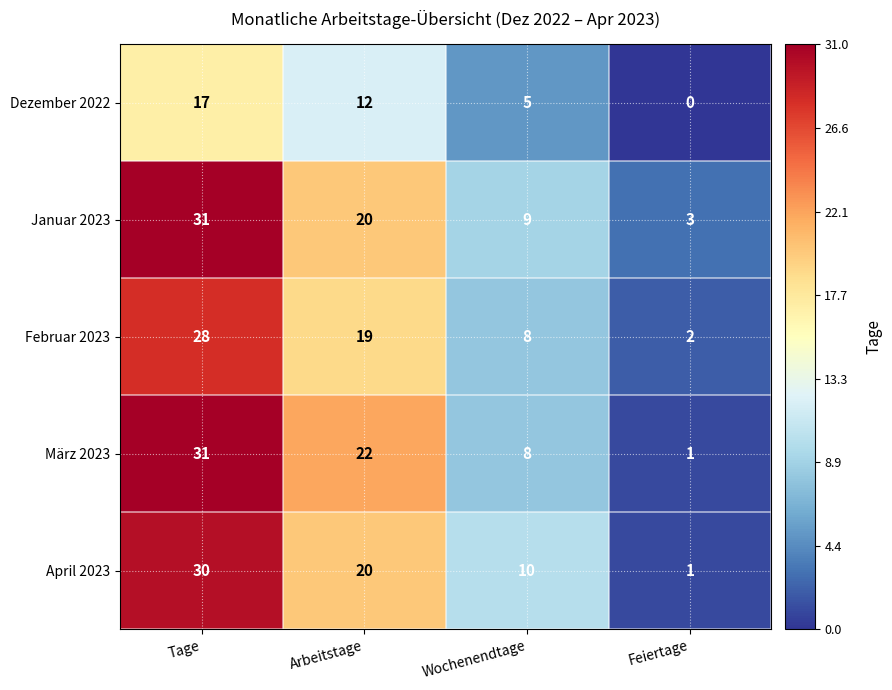

At which category does the chart reach its minimum across all series?

Feiertage